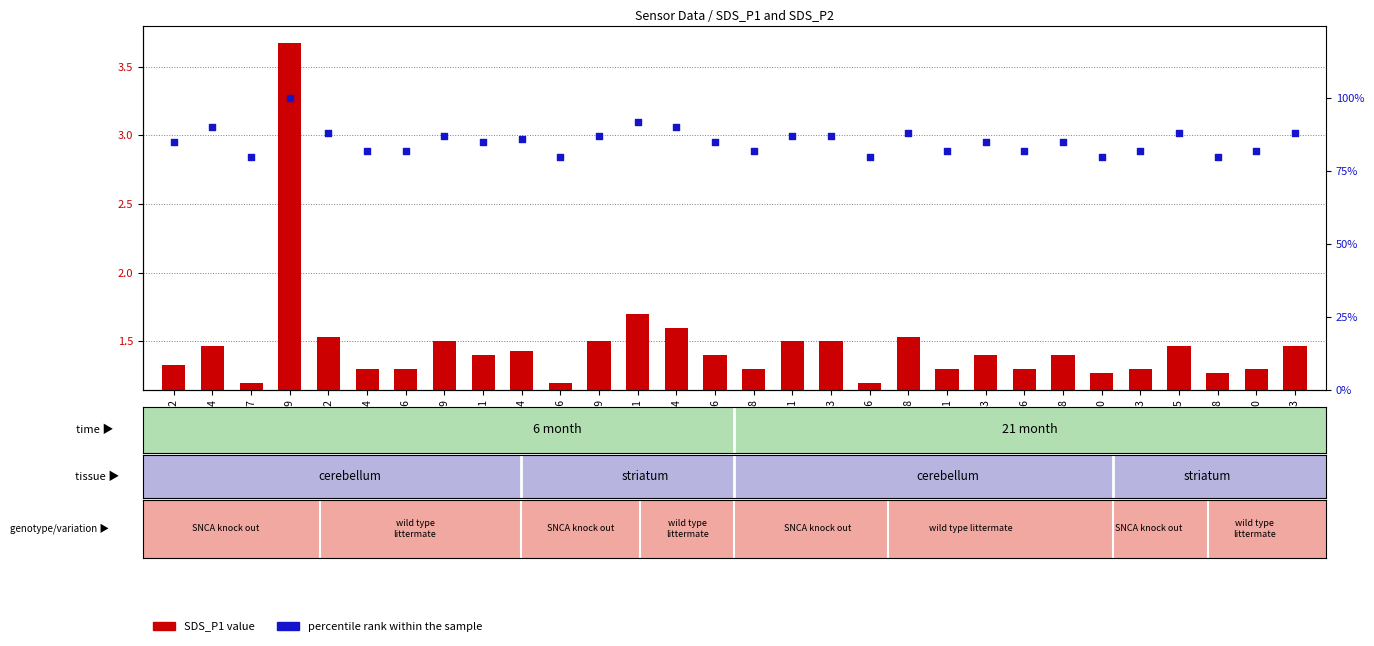

What are all the series names shown in the legend?

SDS_P1 value, percentile rank within the sample